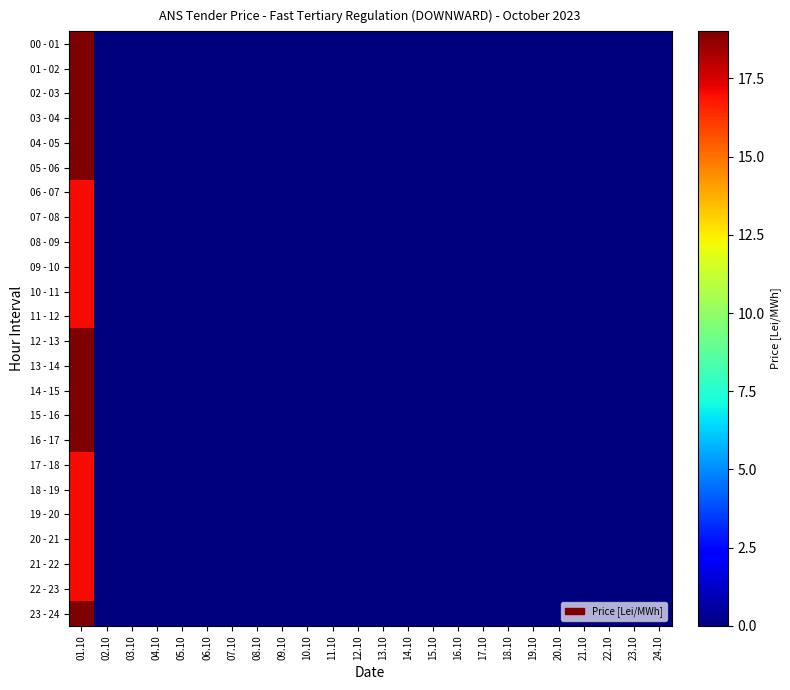

Count the number of categories in the chart.

24